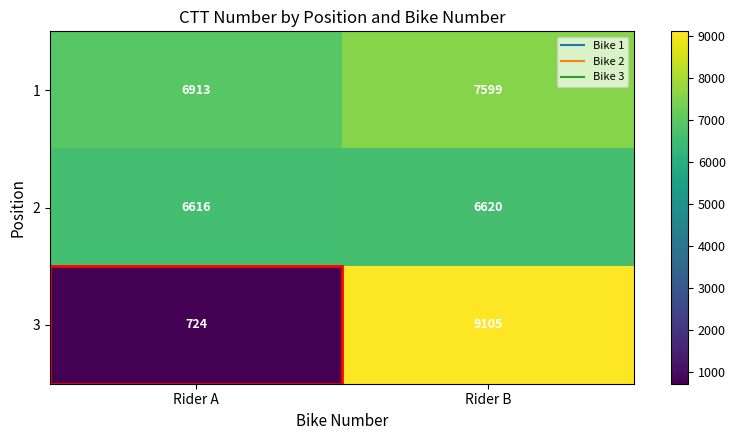

List the series in order of their peak value, highest first.

3, 1, 2